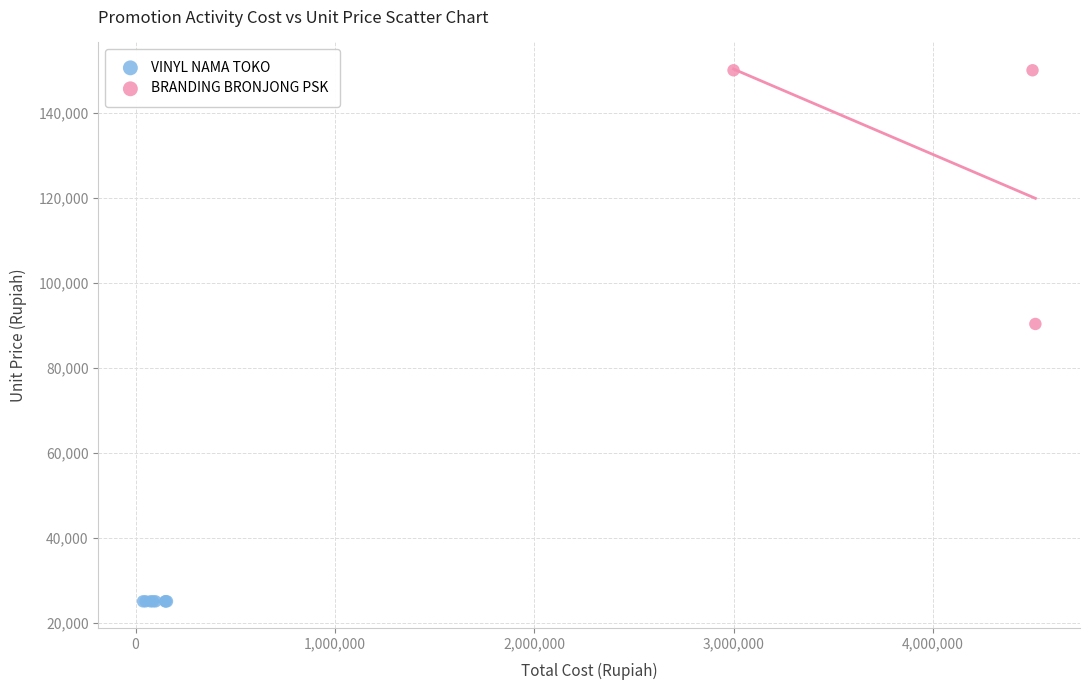

Which series contains the lowest Y value?

VINYL NAMA TOKO